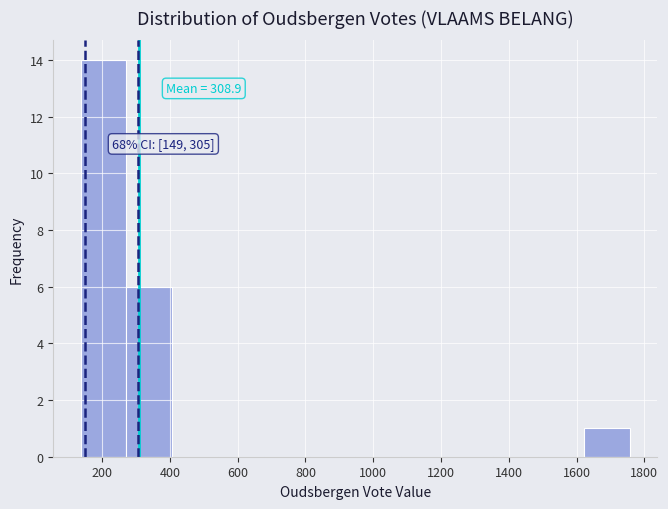

Which range on the x-axis has the tallest bar?

140 to 280